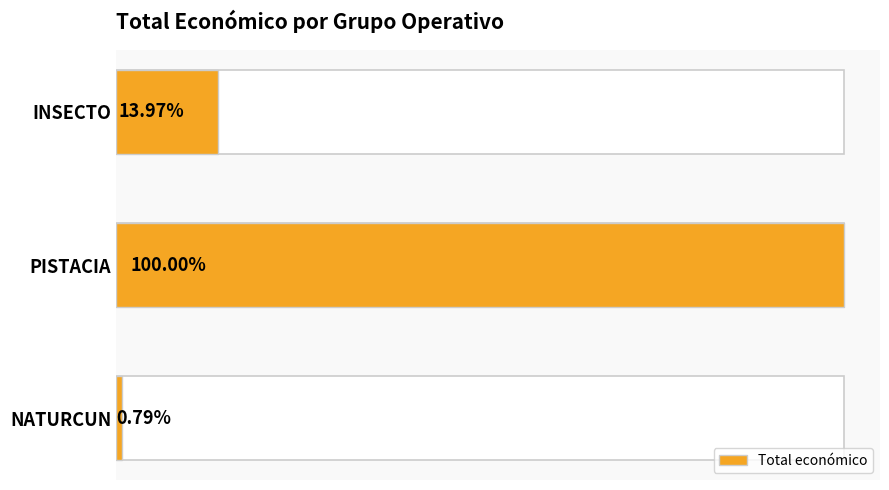

Reading left to right, transcribe all the data shown in this chart.

19478	2464572	344243